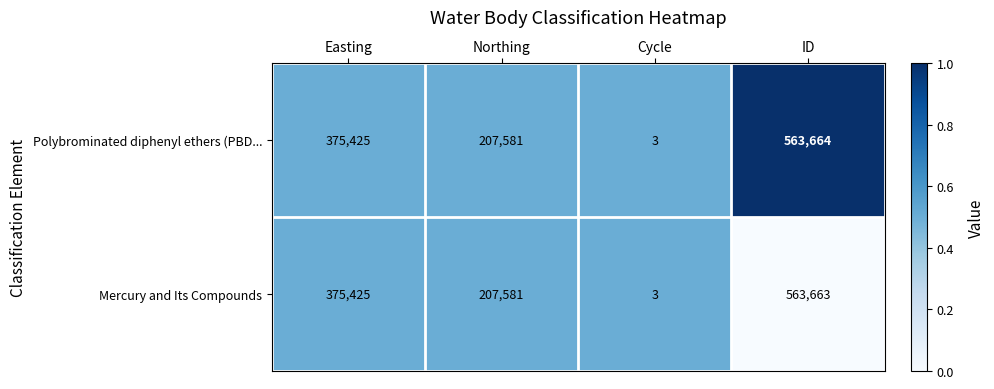

Which label corresponds to the smallest value in the chart?

Cycle